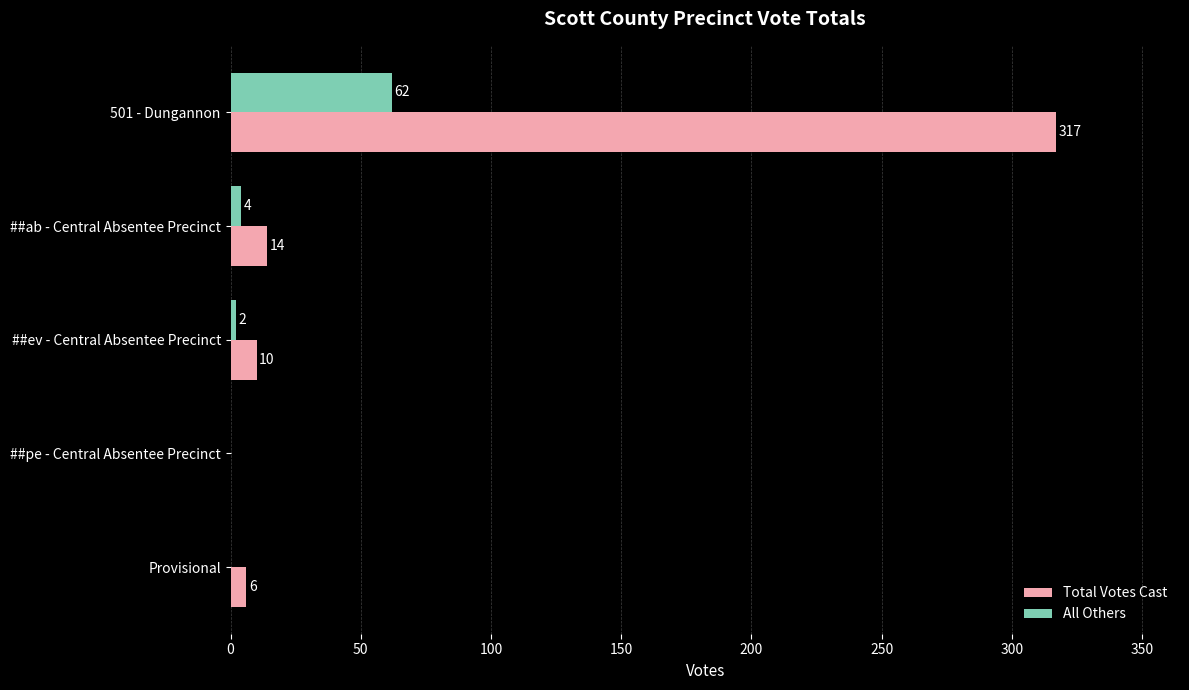

Which series changed the most between 501 - Dungannon and ##ab - Central Absentee Precinct?

Total Votes Cast